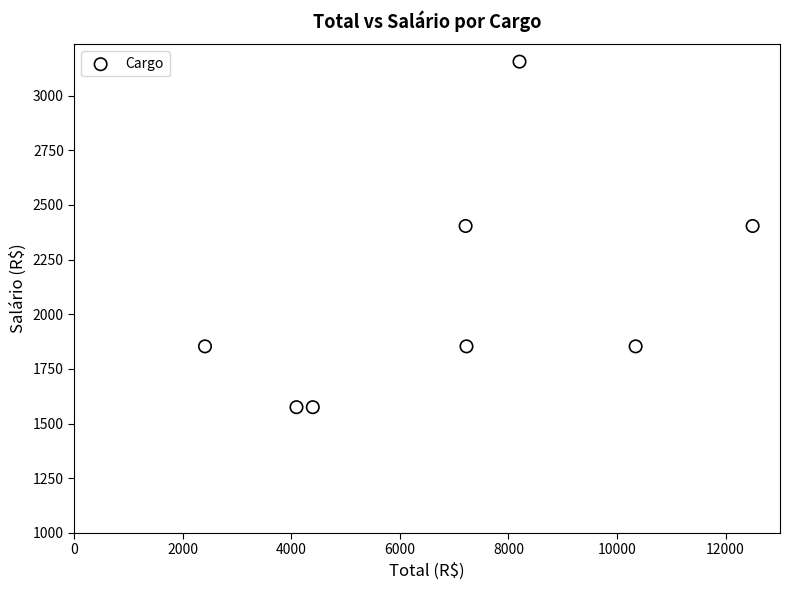

What is the average X value?

7047.3